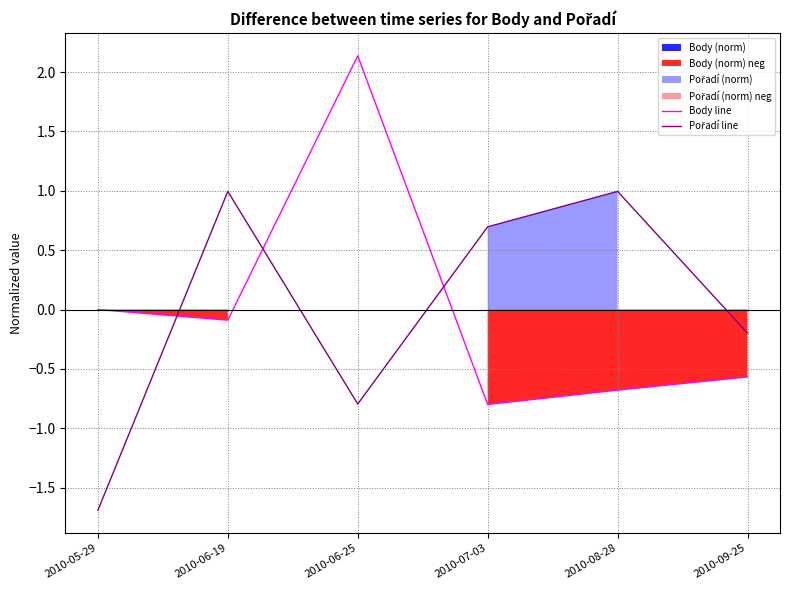

At which category does Pořadí line reach its first local valley?

2010-06-25